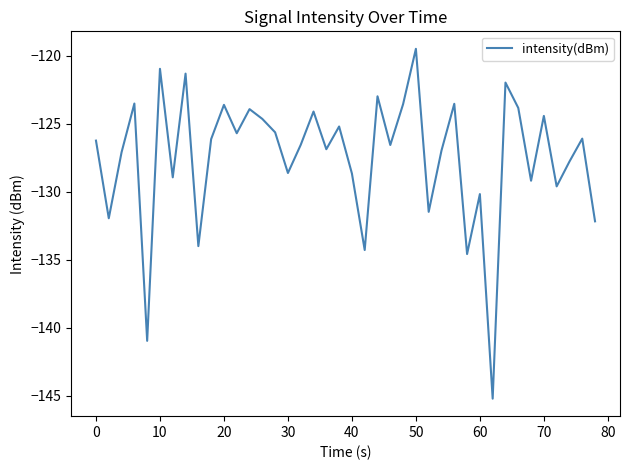

What is the difference between the maximum and minimum values?

25.7